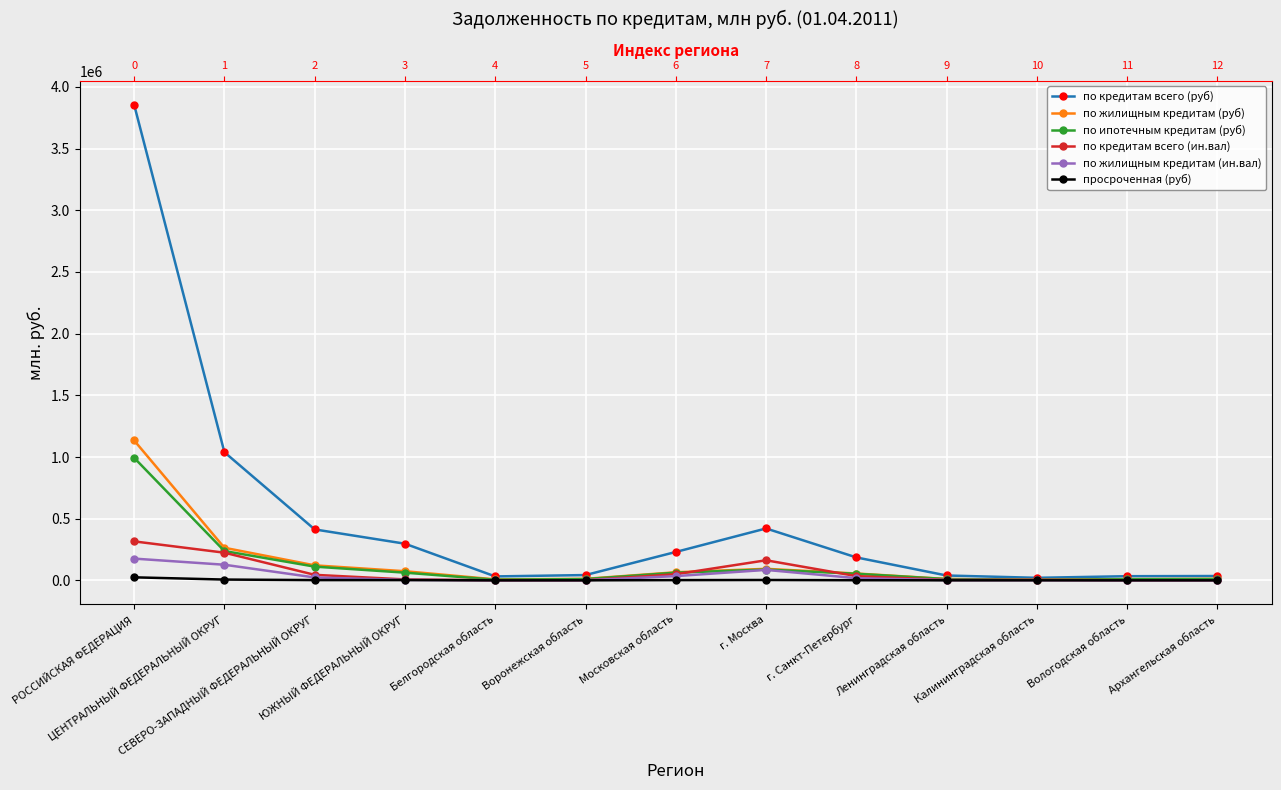

What is the maximum value shown in the chart?

3857061